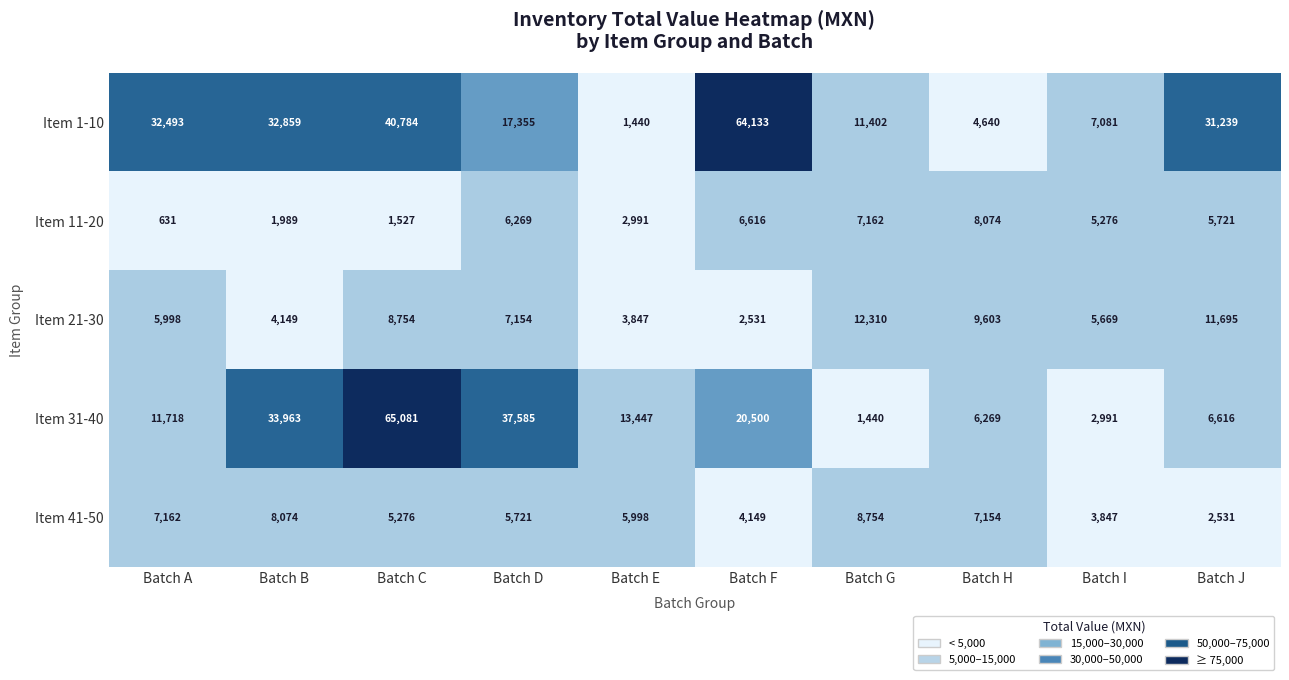

Which series has the largest total across all categories?

Item 1-10